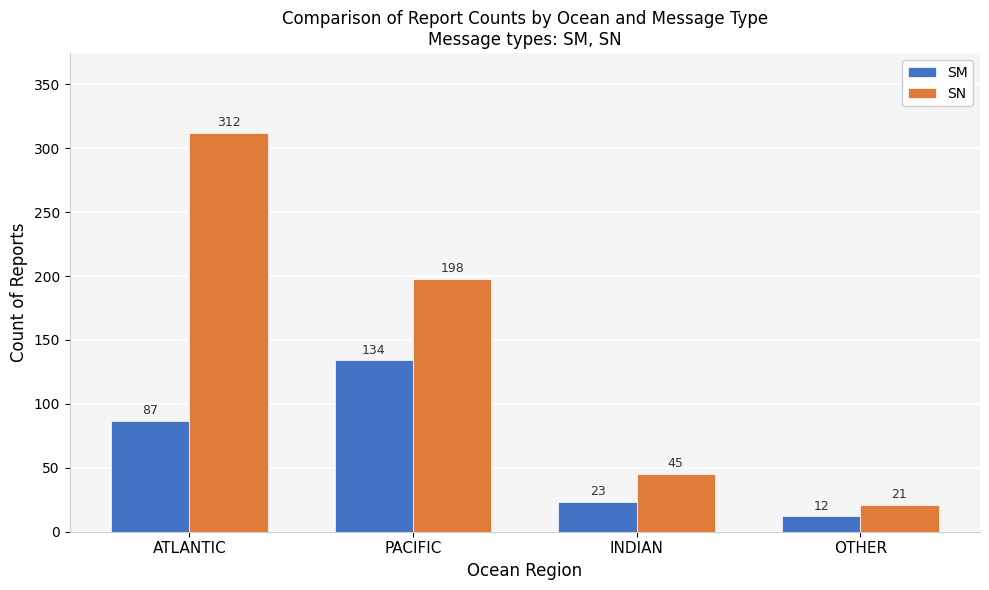

What is the label of the 2nd bar from the right?

INDIAN